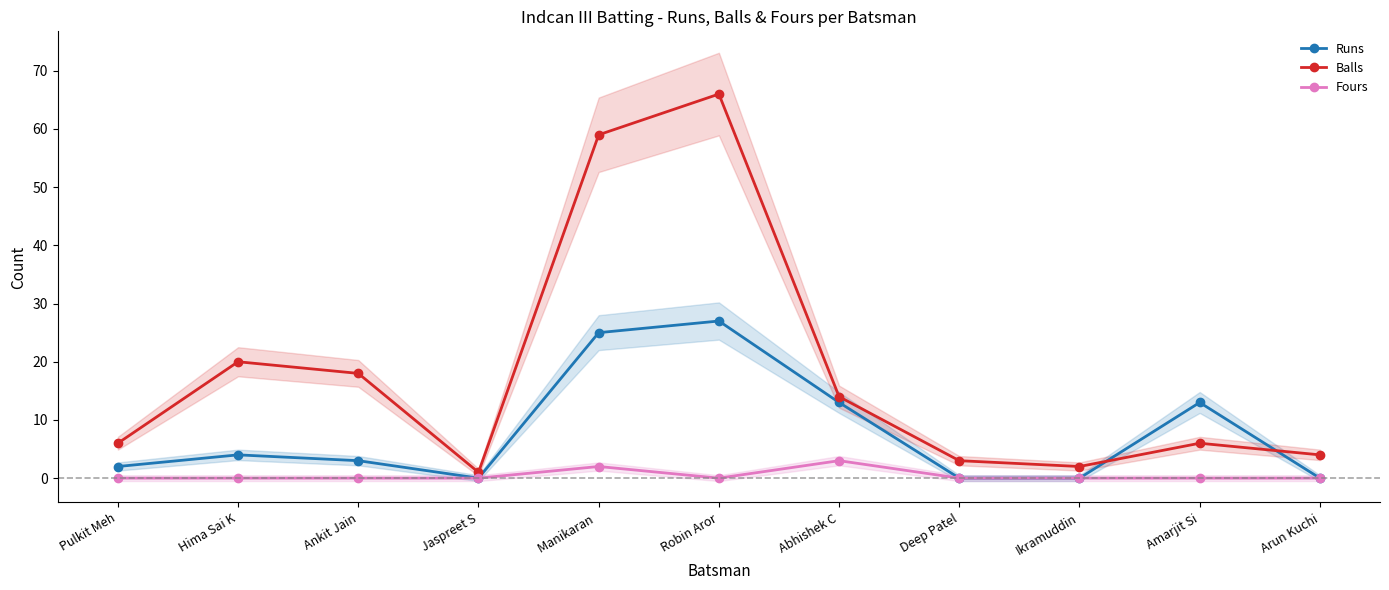

Where does the Balls series first go above 6?

Hima Sai K